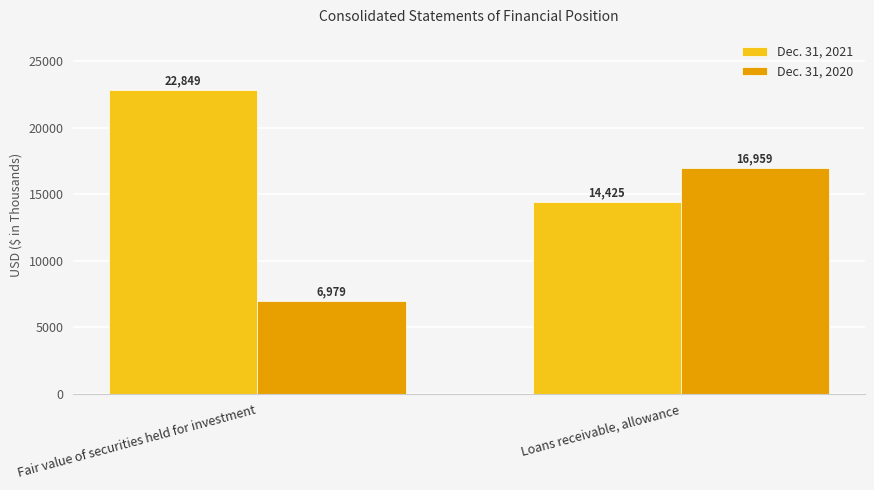

Rank the categories by Dec. 31, 2020 value from highest to lowest.

Loans receivable, allowance, Fair value of securities held for investment